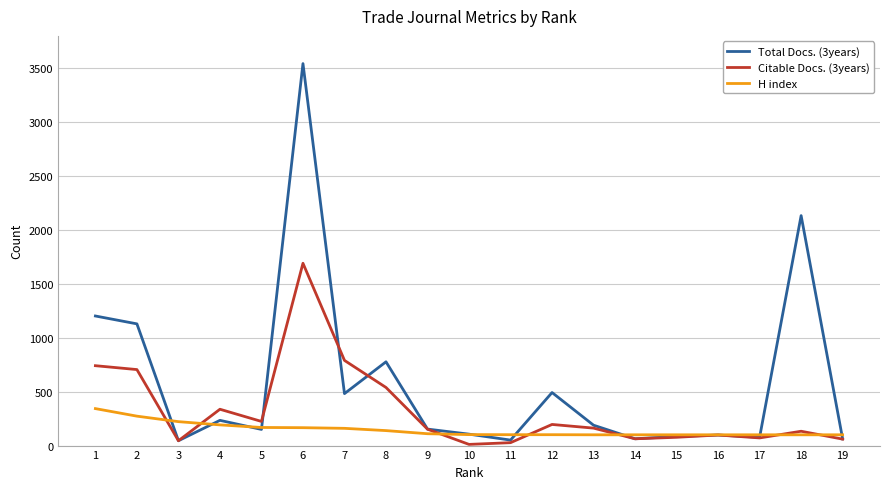

Which series has the largest range (max minus min)?

Total Docs. (3years)